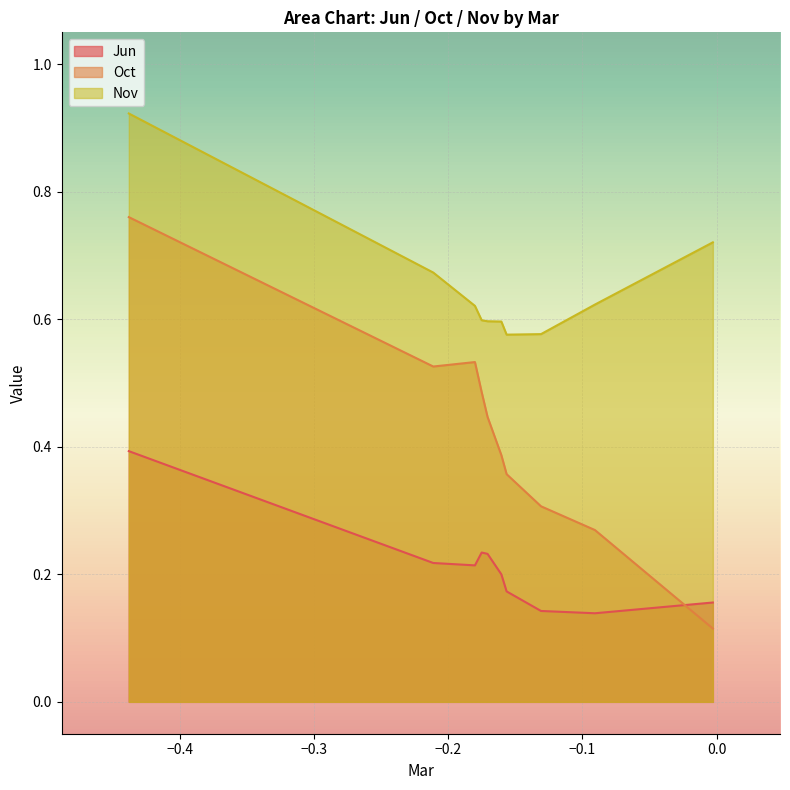

True or false: Jun has a value of 0.2 at pct15.

True